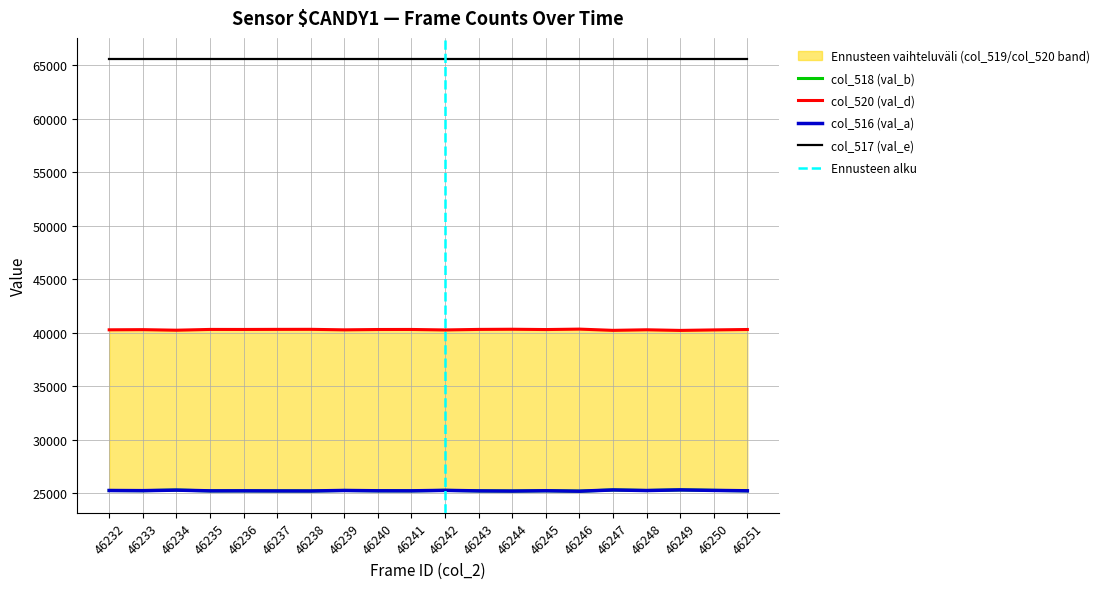

True or false: col_516 (val_a) has more than 2 interior local peaks.

True